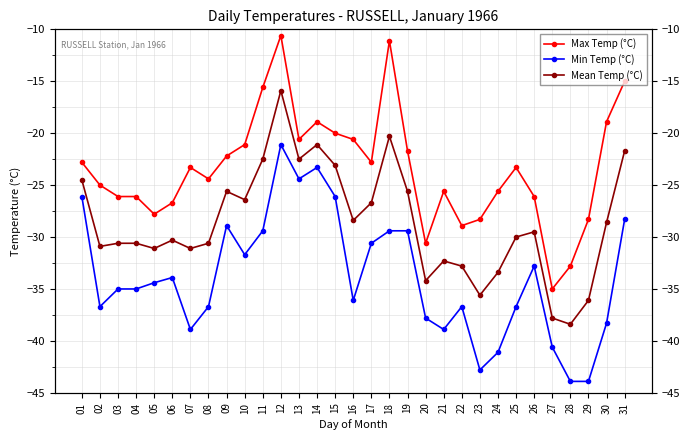

In Mean Temp (°C), how many points are lower than both neighbors (excluding endpoints)?

9